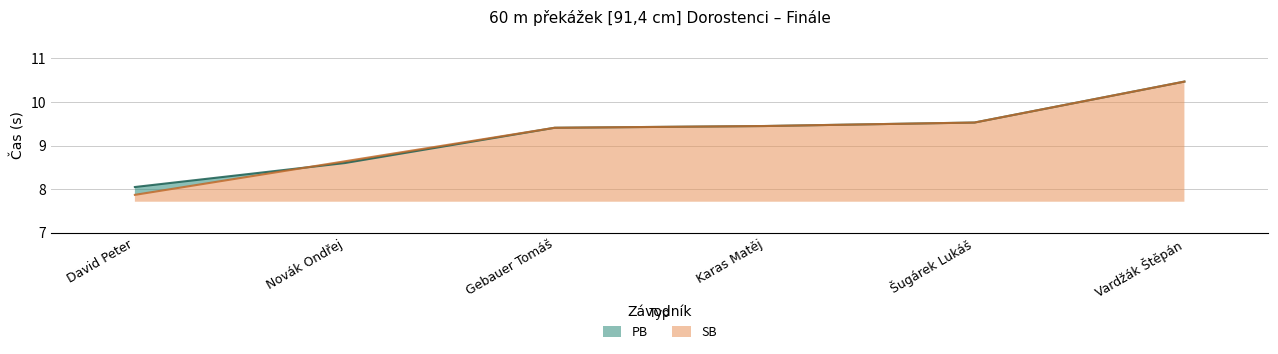

What are all the series names shown in the legend?

PB, SB